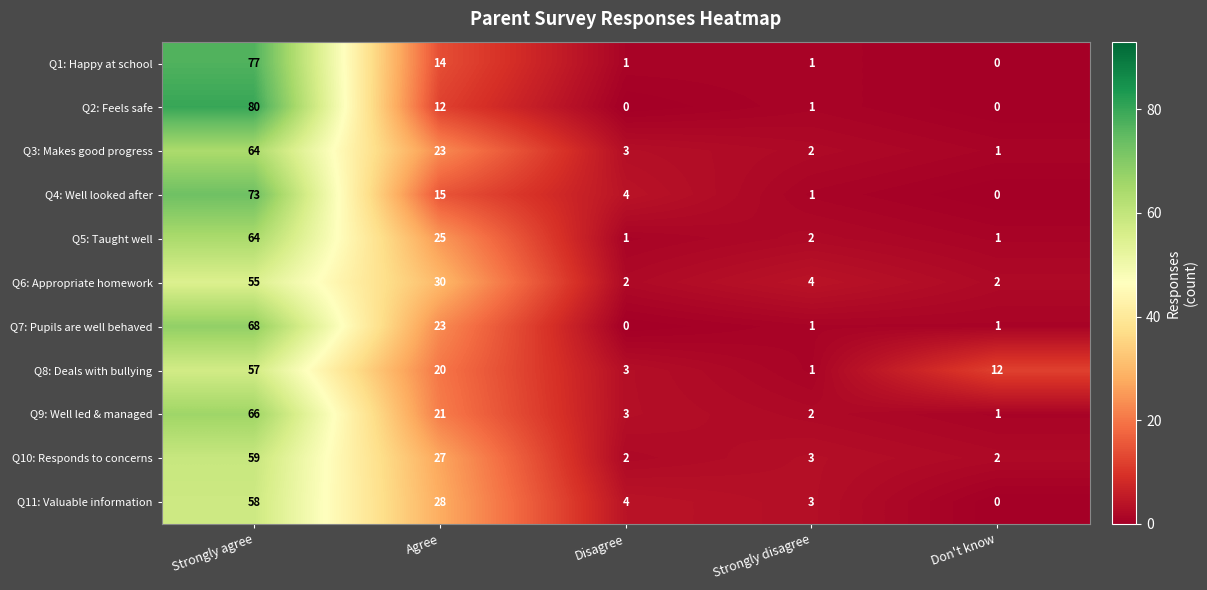

Rank the categories by Q8: Deals with bullying value from lowest to highest.

Strongly disagree, Disagree, Don't know, Agree, Strongly agree